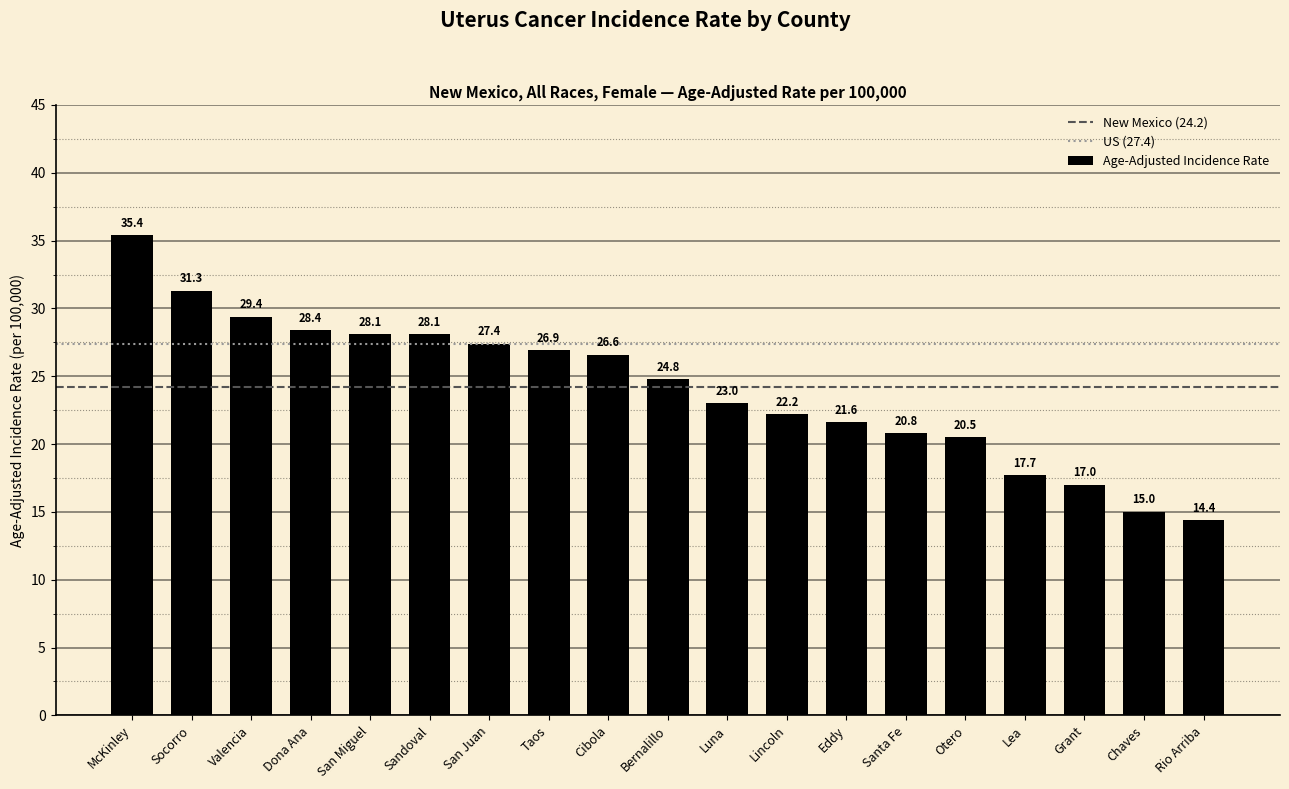

Which has a higher value, Eddy or San Juan?

San Juan